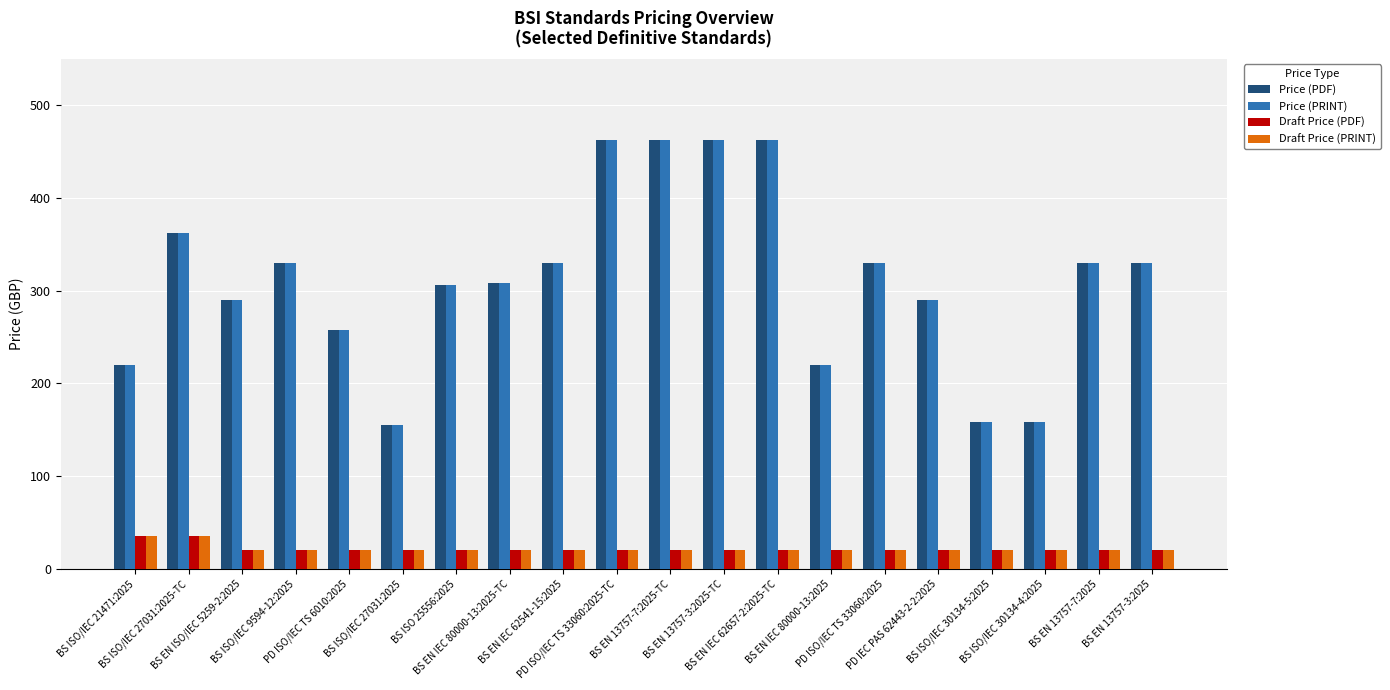

What is the sum of the Draft Price (PDF) values at BS EN ISO/IEC 5259-2:2025 and BS ISO/IEC 30134-5:2025?

40